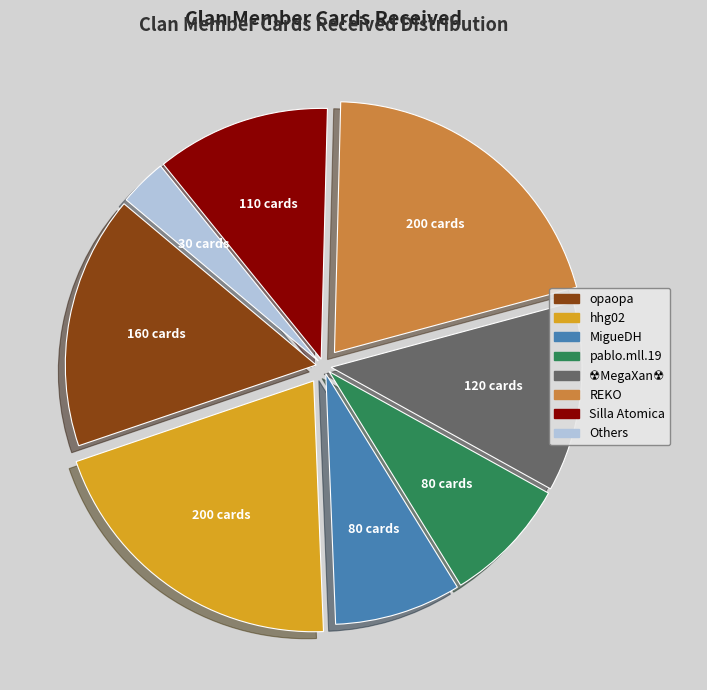

Is there any slice that represents more than half of the pie?

No